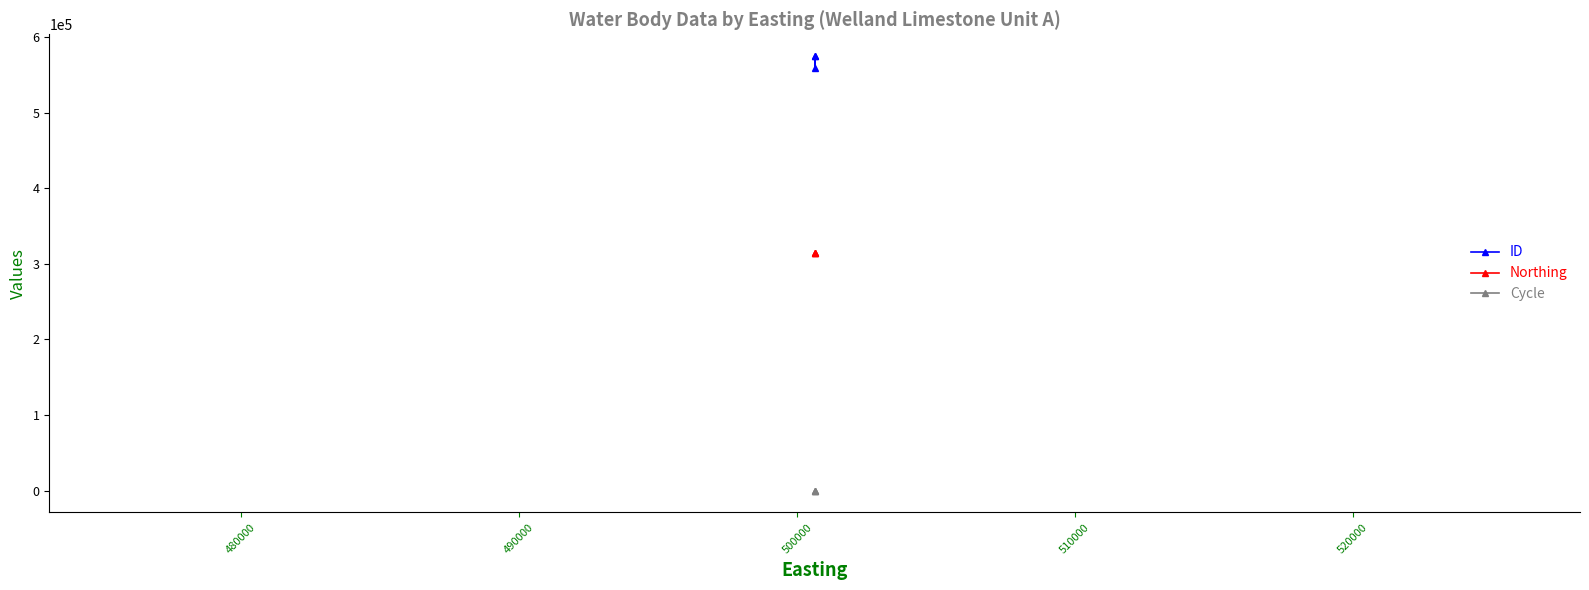

Which series has the largest total across all categories?

ID